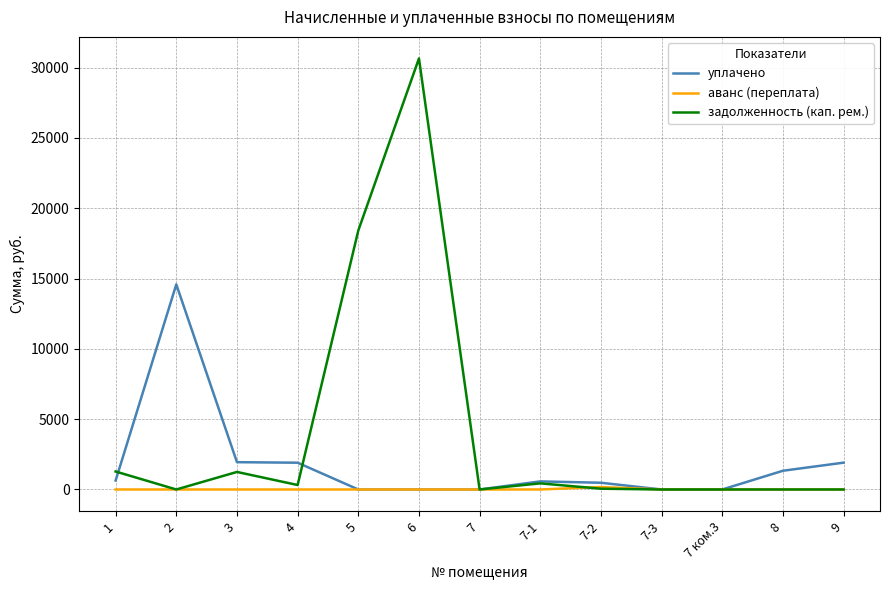

True or false: задолженность (кап. рем.) and уплачено intersect in this chart.

True